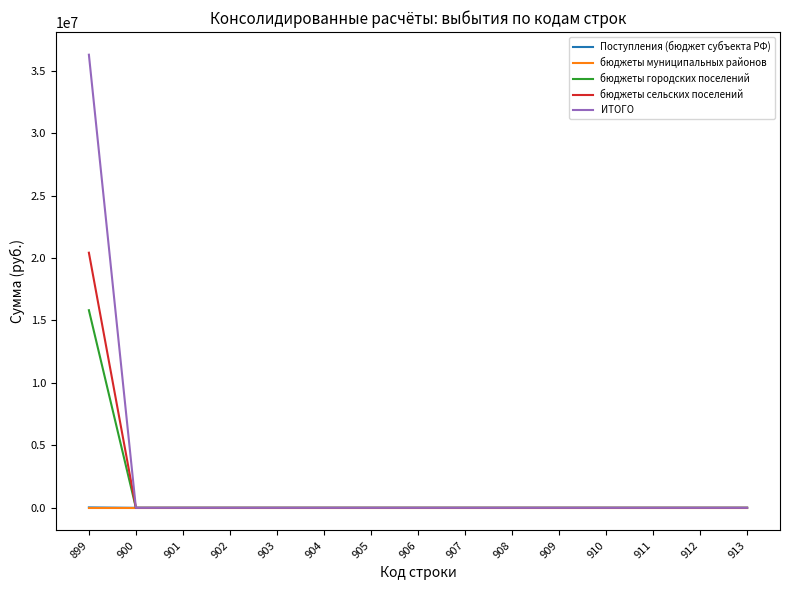

Which series has the widest spread of values?

ИТОГО